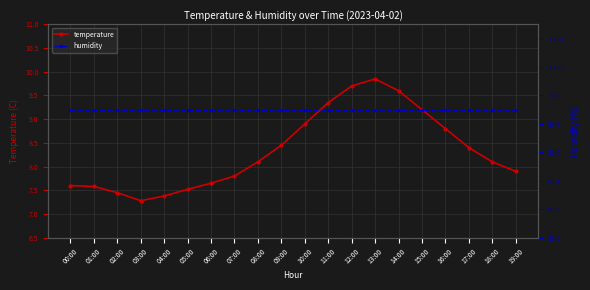

Is the value of humidity at 06:00 greater than the value of temperature at 04:00?

Yes